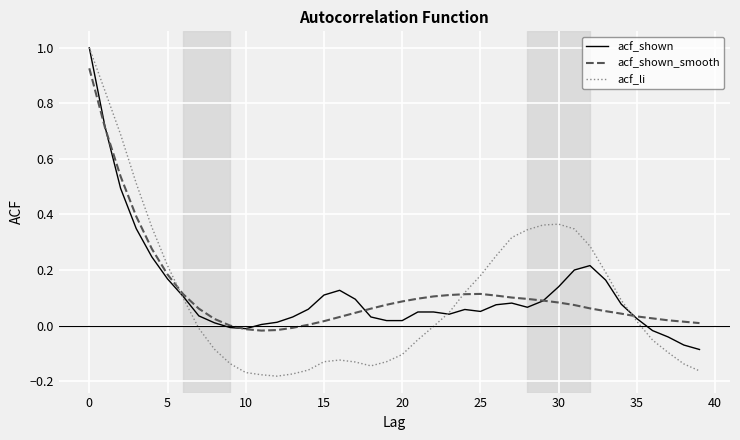

What is the highest value of the acf_li series?

1.0